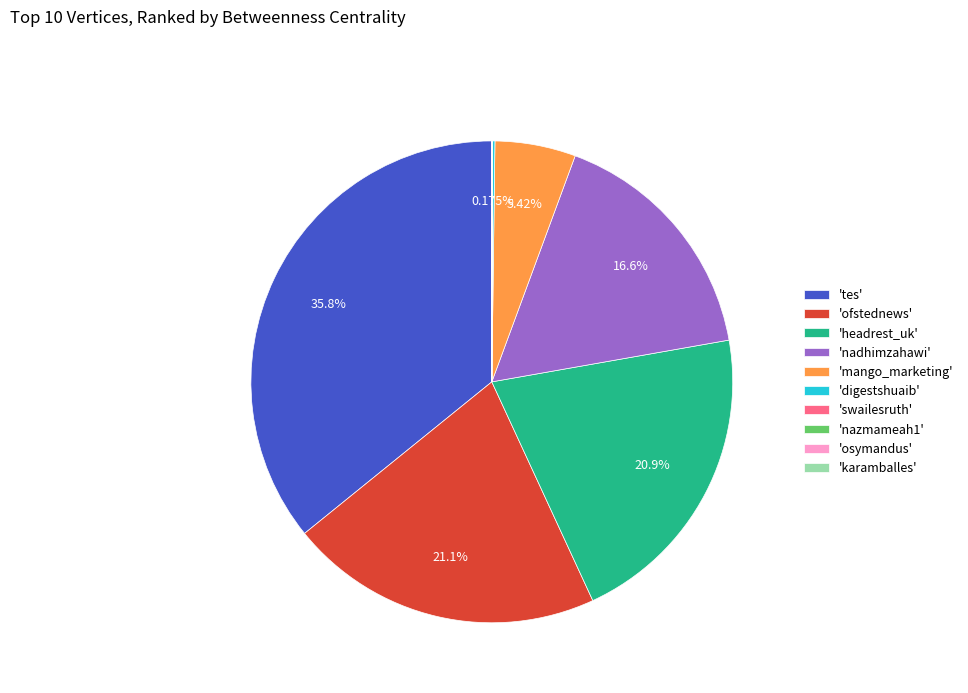

What is the largest slice in the pie chart?

'tes'